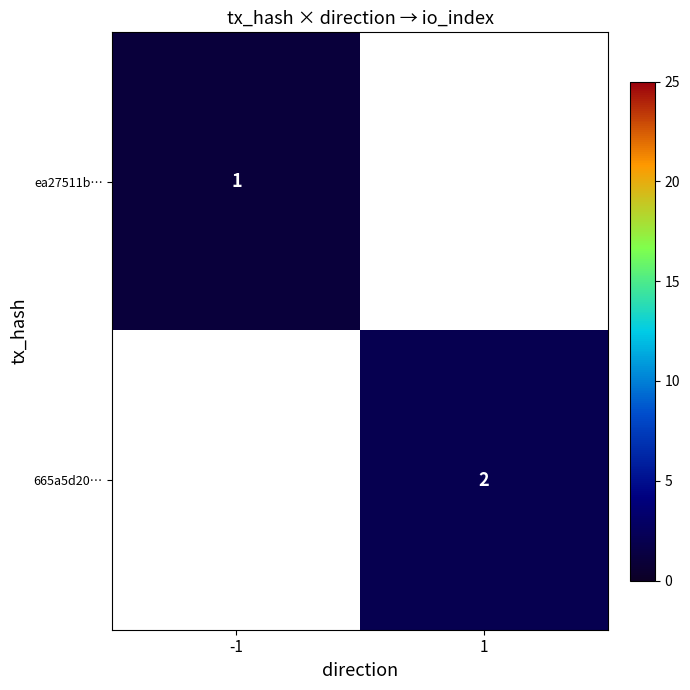

Is it true that ea27511b… equals 2 at -1?

False